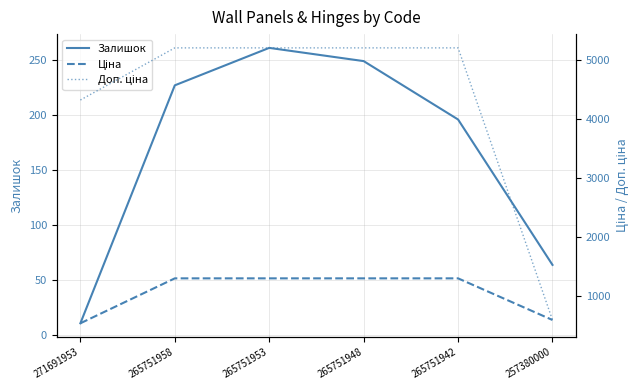

At which label does Ціна reach its peak?

265751958